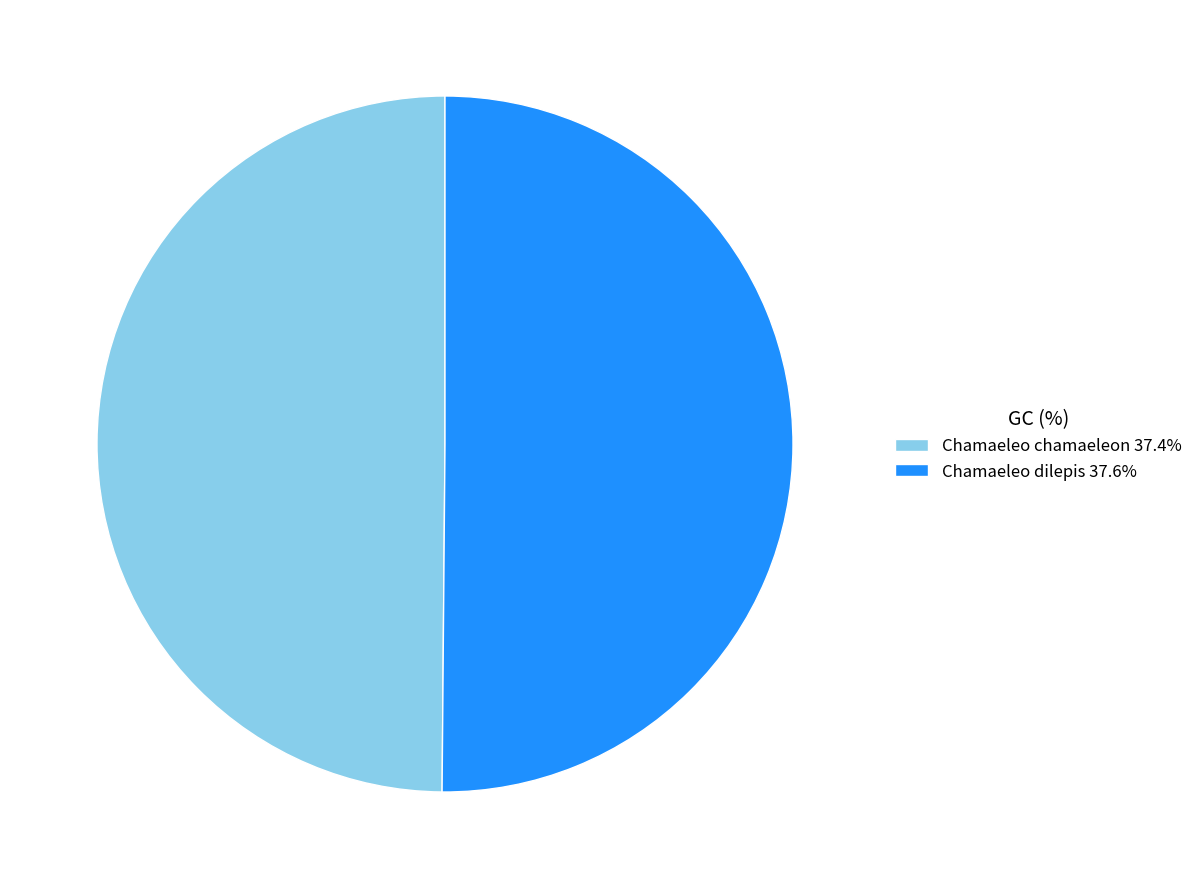

Do Chamaeleo chamaeleon 37.4% and Chamaeleo dilepis 37.6% together represent more than half of the pie?

Yes